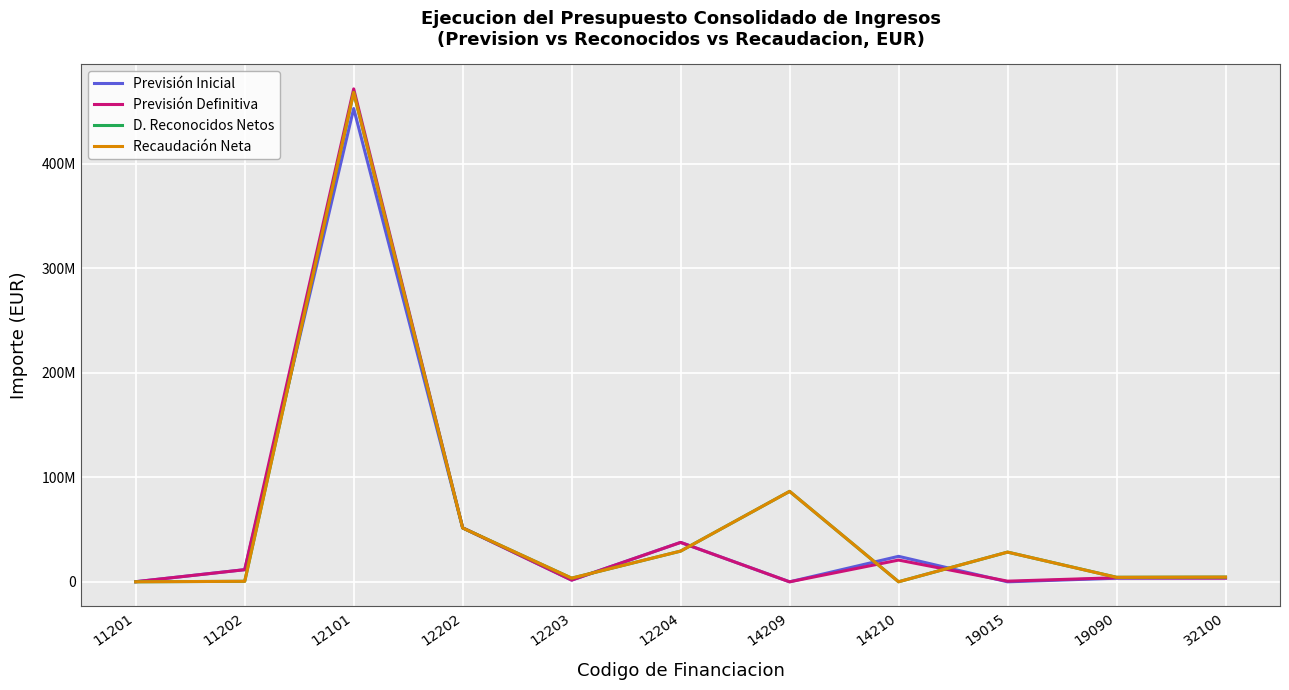

What are all the series names shown in the legend?

Previsión Inicial, Previsión Definitiva, D. Reconocidos Netos, Recaudación Neta